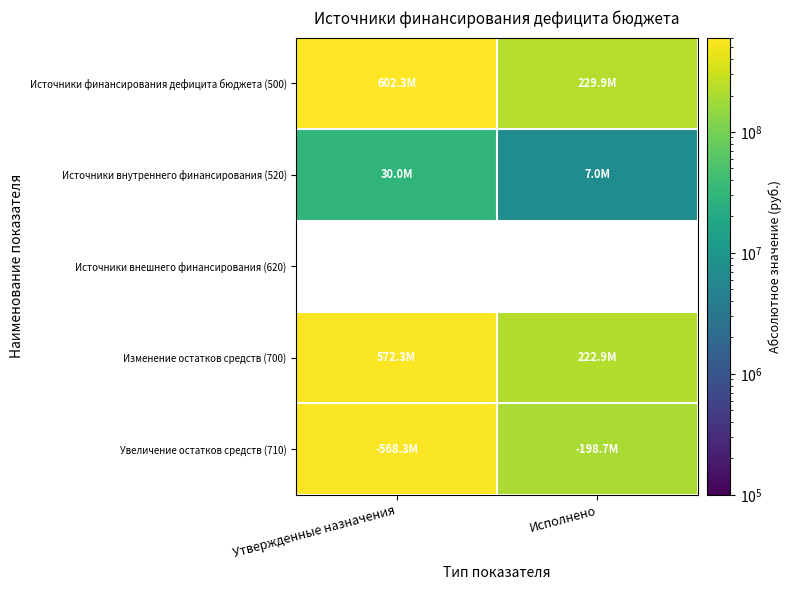

The value of Источники финансирования дефицита бюджета (500) at Утвержденные назначения is 602297340.0. True or false?

True